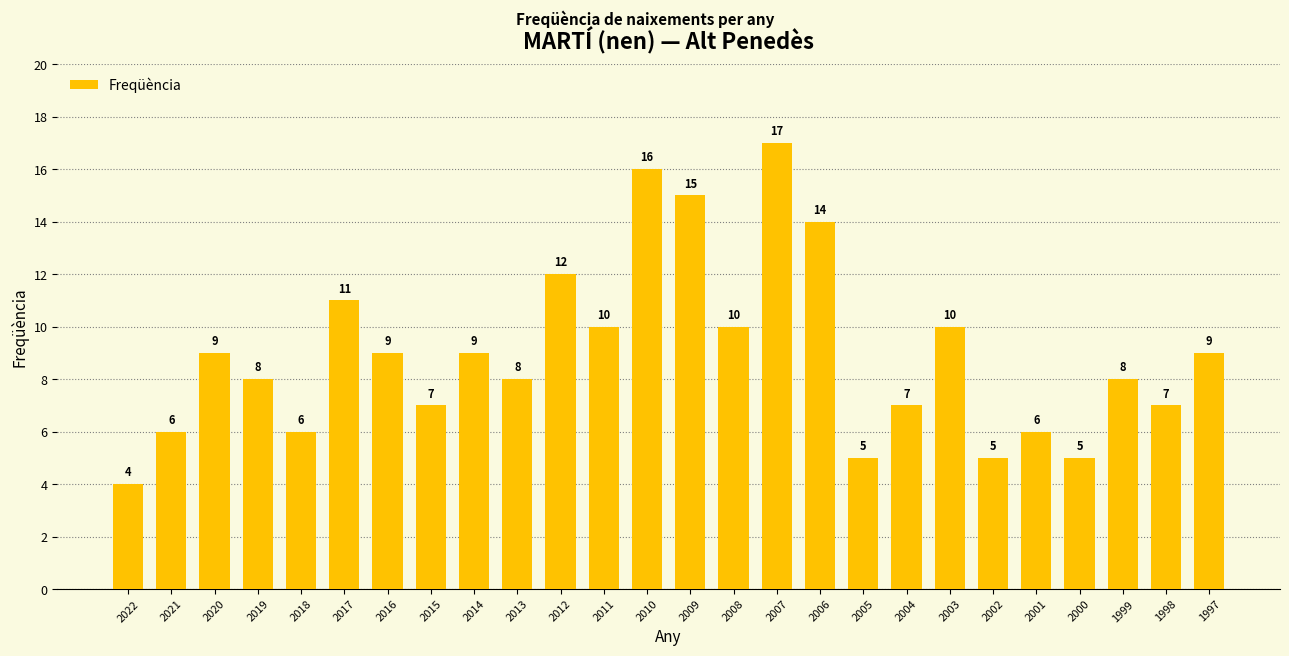

What is the change in value from 2016 to 2005?

-4